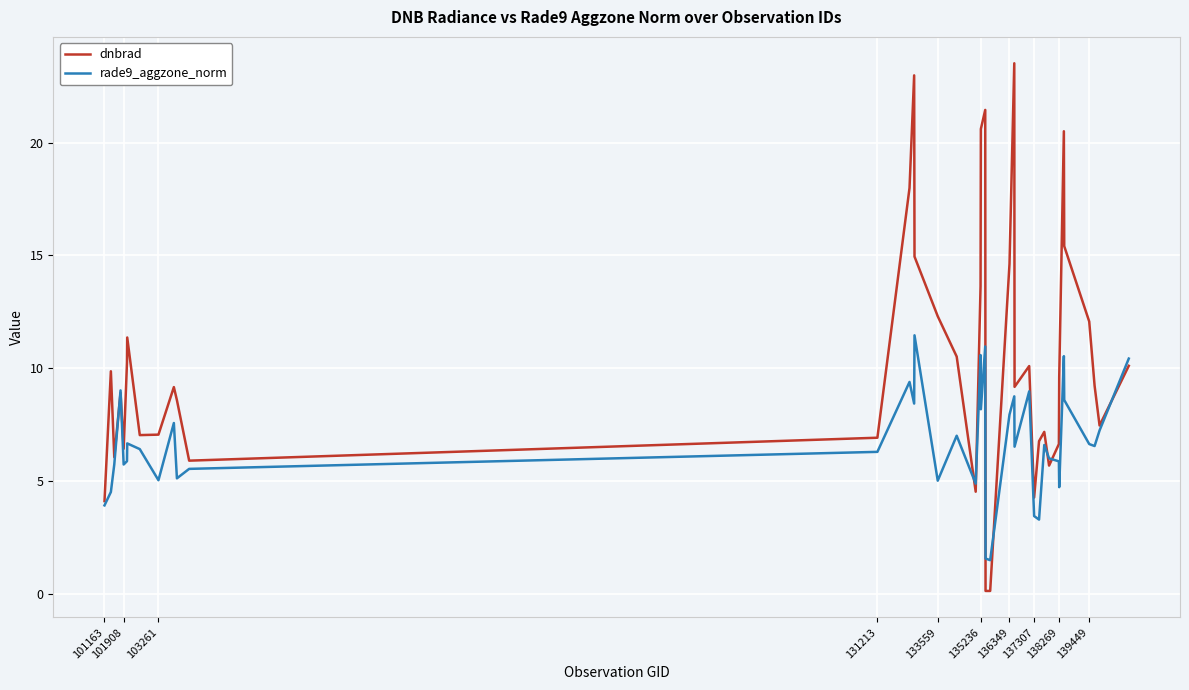

Which series has the widest spread of values?

dnbrad